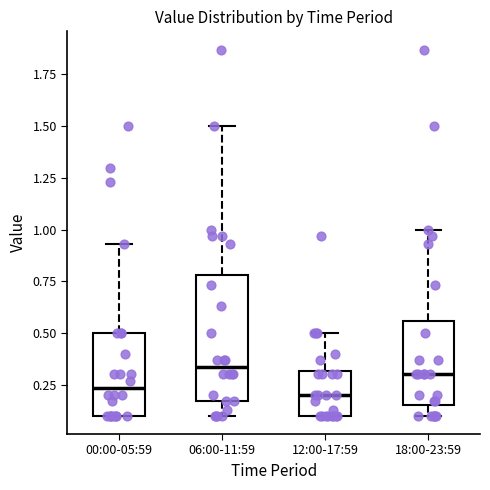

Reading left to right, read every box against the y-axis: the position of its median line, the range the box covers, and the ends of its whiskers. The values are not printed on the chart, so give them approximately, as read against the axis.

00:00-05:59: median 0.25, box 0.10 to 0.50, whiskers 0.10 to 0.95
06:00-11:59: median 0.35, box 0.15 to 0.80, whiskers 0.10 to 1.50
12:00-17:59: median 0.20, box 0.10 to 0.30, whiskers 0.10 to 0.50
18:00-23:59: median 0.30, box 0.15 to 0.55, whiskers 0.10 to 1.00